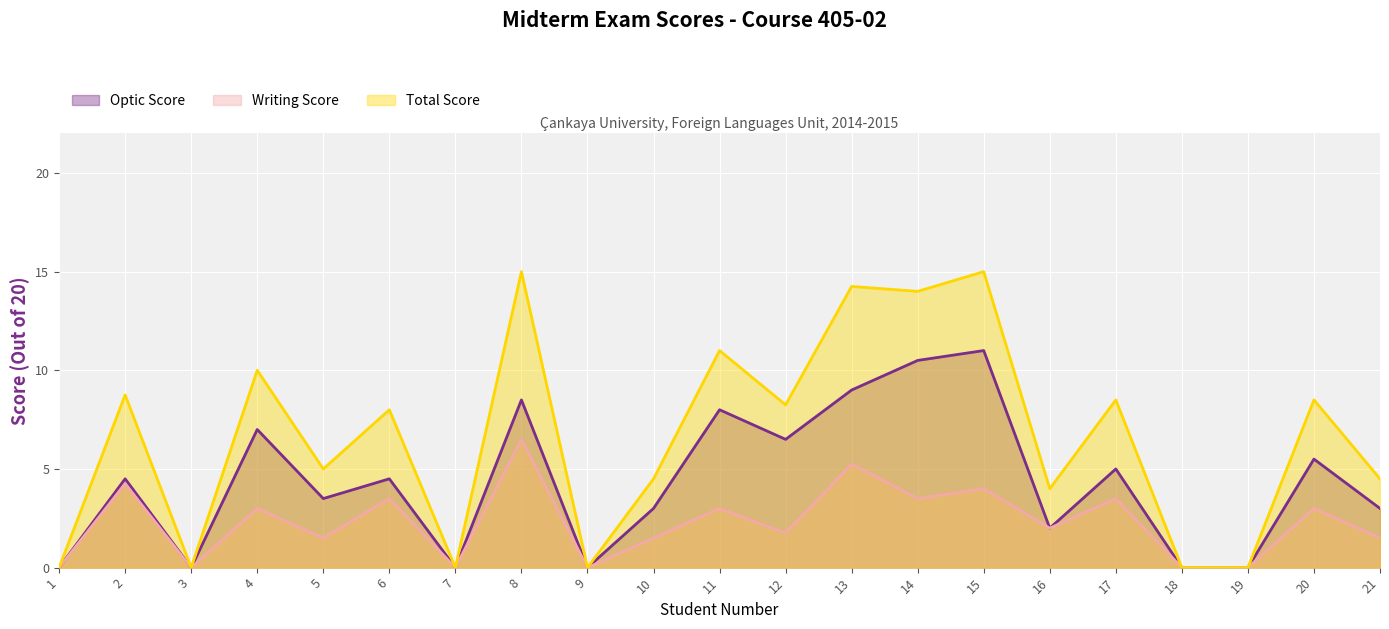

The value of Optic Score at 17 is 1.7. True or false?

False